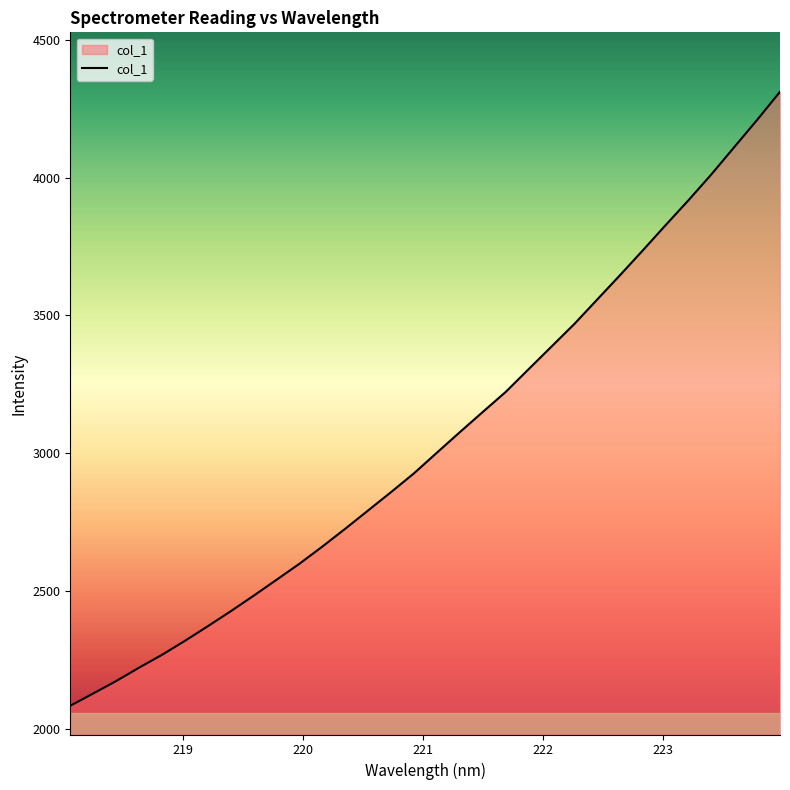

What is the average value?

3047.7